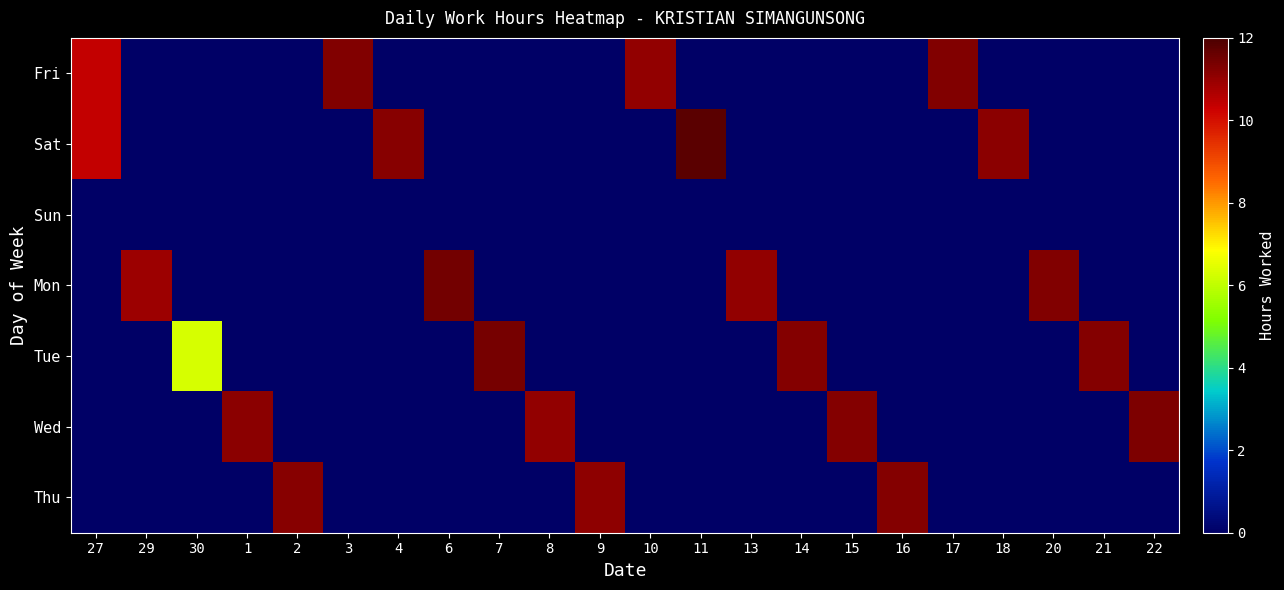

What is the difference between the highest and lowest values at 20?

11.3